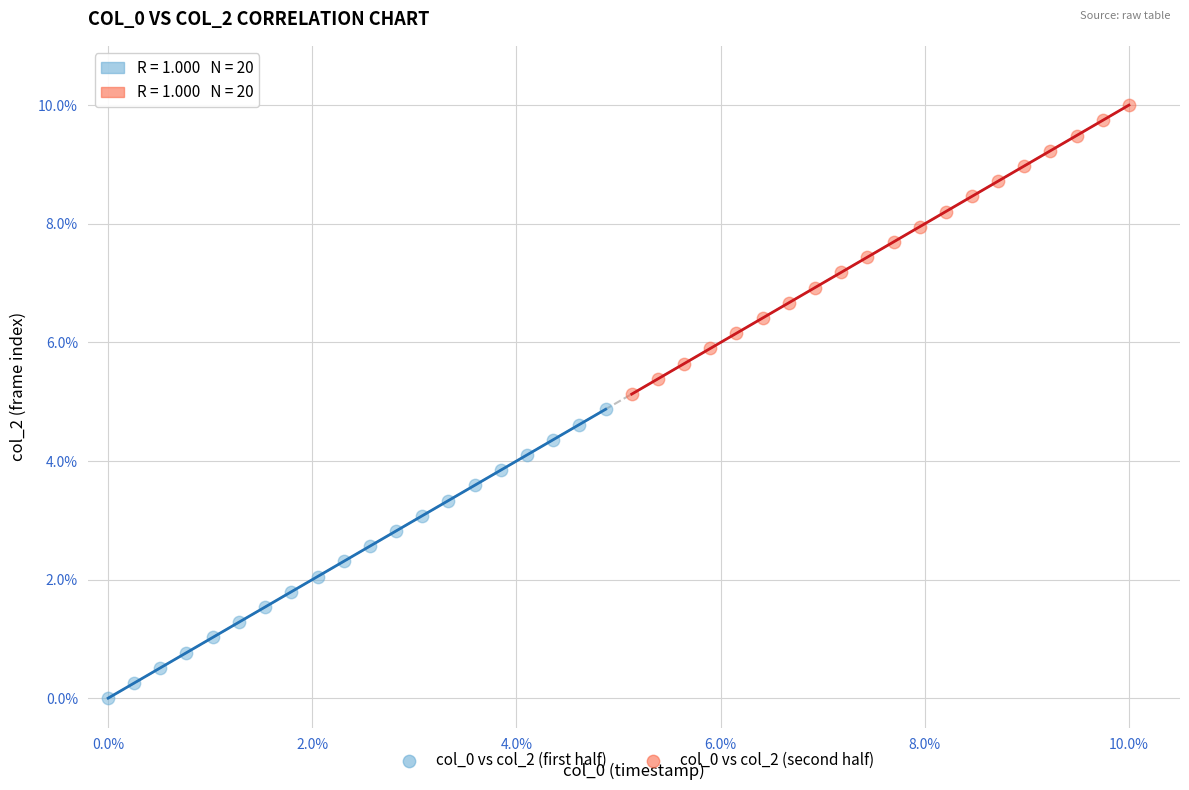

What are all the series names shown in the legend?

col_0 vs col_2 (first half), col_0 vs col_2 (second half)